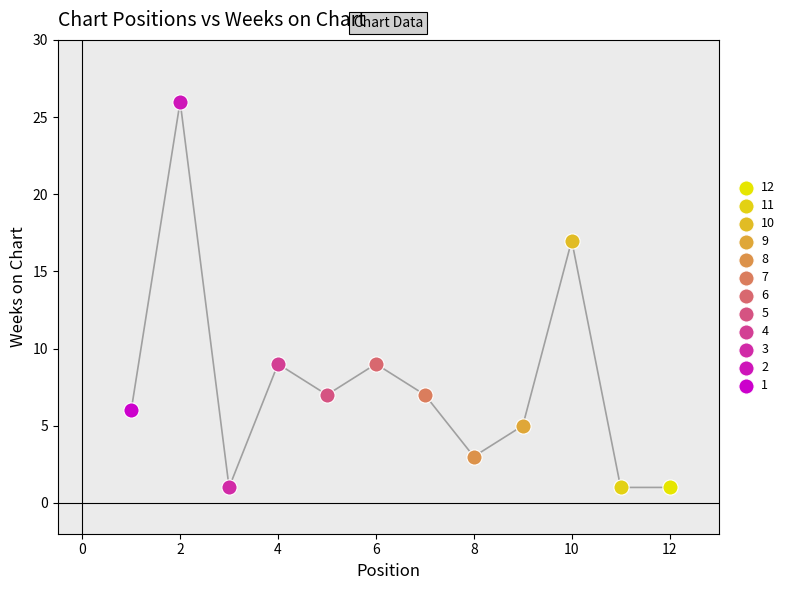

What are all the series names shown in the legend?

12, 11, 10, 9, 8, 7, 6, 5, 4, 3, 2, 1